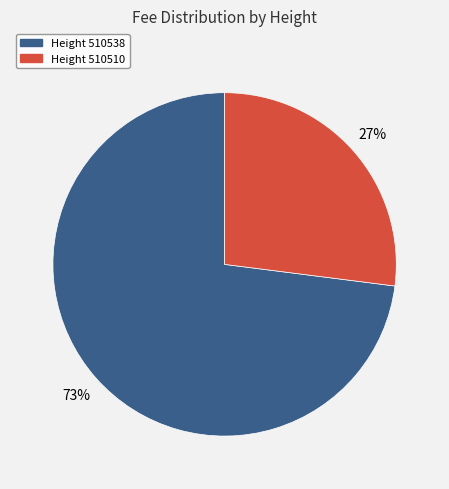

Count the number of slices in the pie.

2